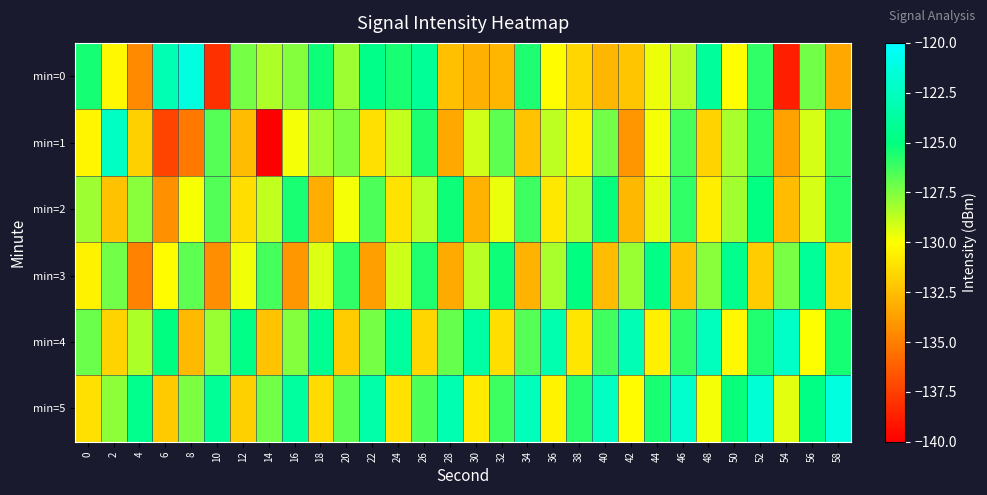

What is the smallest value displayed?

-139.9